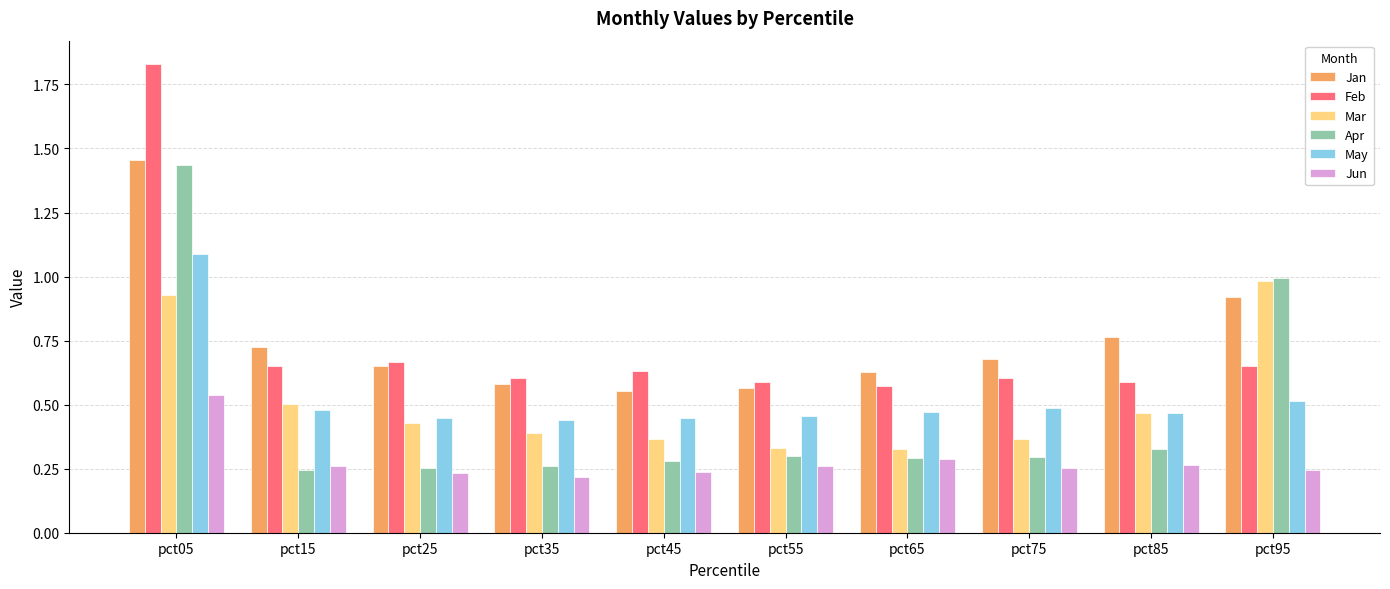

What is the sum of all Feb values?

7.4